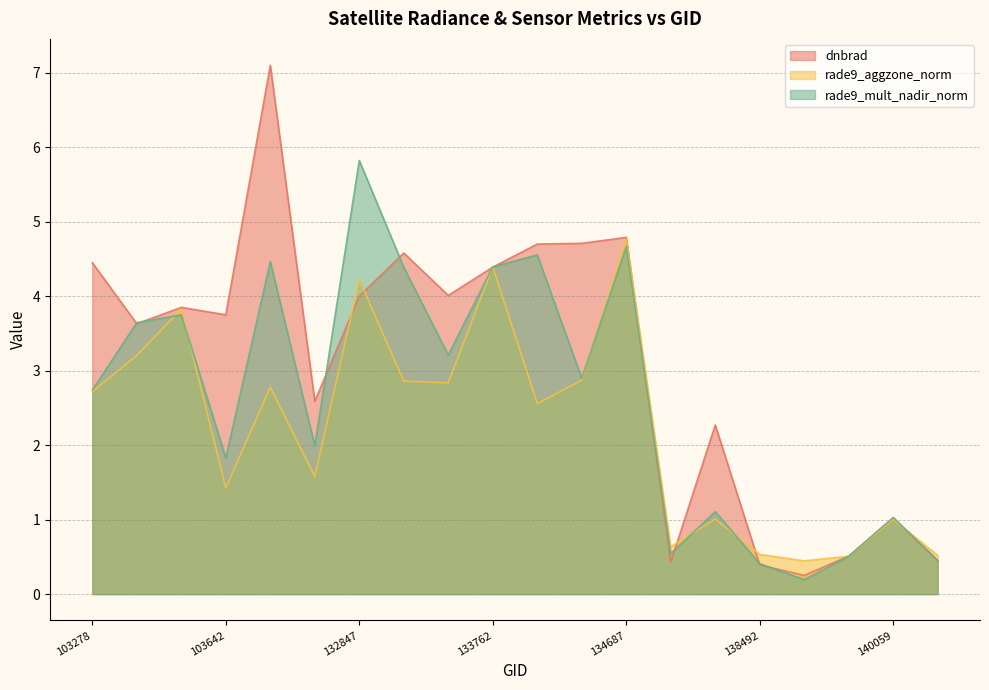

What are all the series names shown in the legend?

dnbrad, rade9_aggzone_norm, rade9_mult_nadir_norm